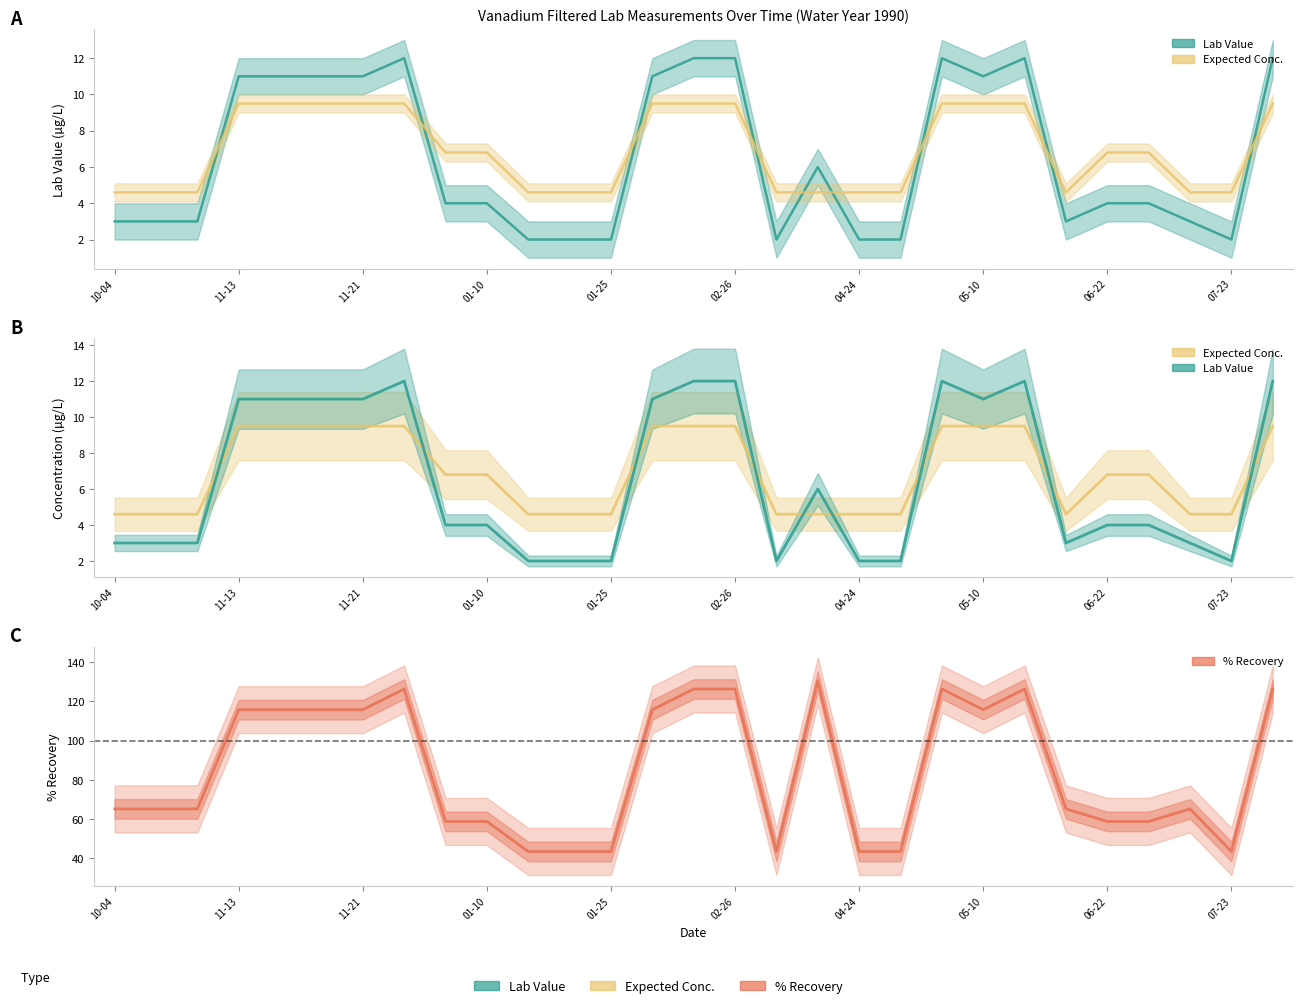

What is the ratio of the value at 06-22 to the value at 16?

1.4